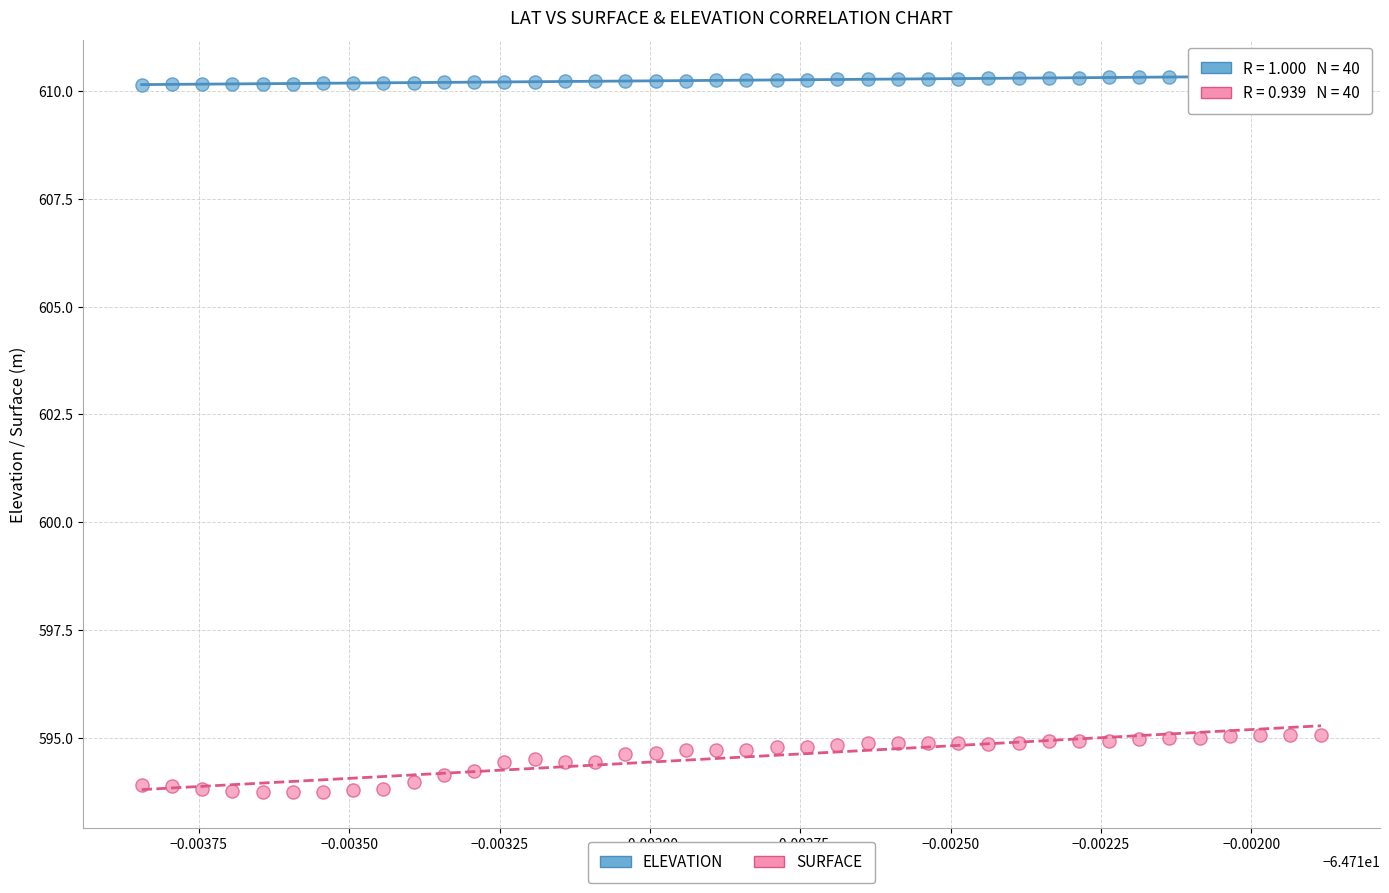

Which series reaches the minimum Y coordinate?

SURFACE